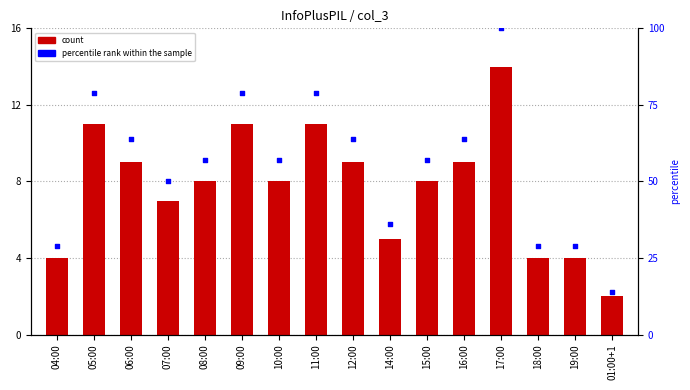

At which category is the sum across all series the highest?

17:00